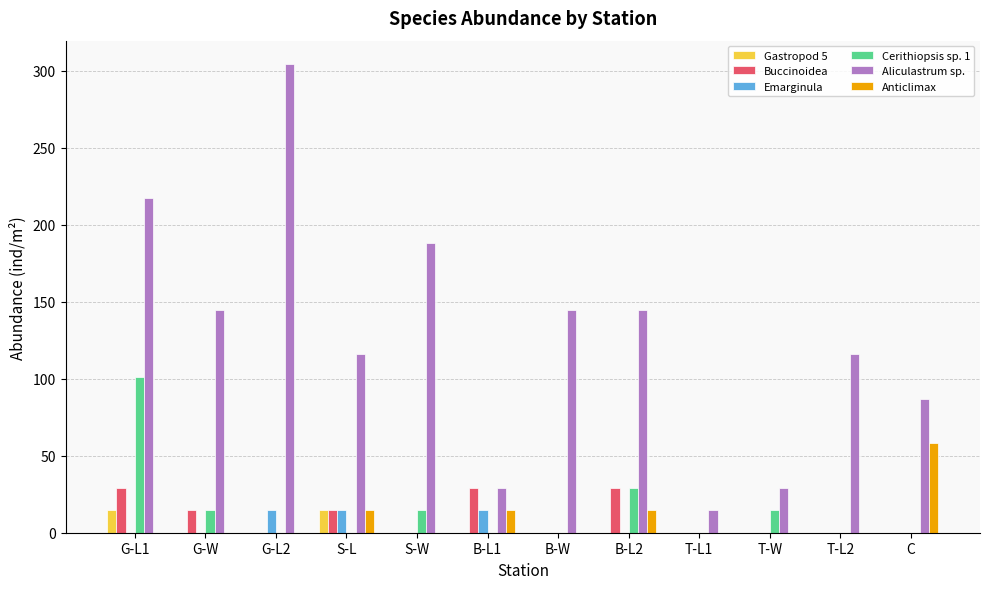

True or false: Gastropod 5 has a value of 0.0 at B-W.

True